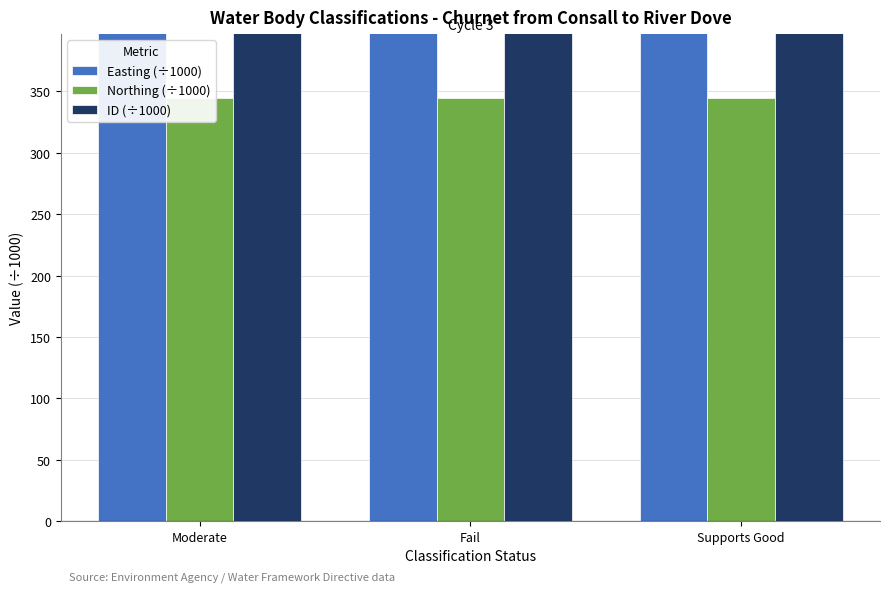

Rank the categories by Easting (÷1000) value from highest to lowest.

Moderate, Fail, Supports Good